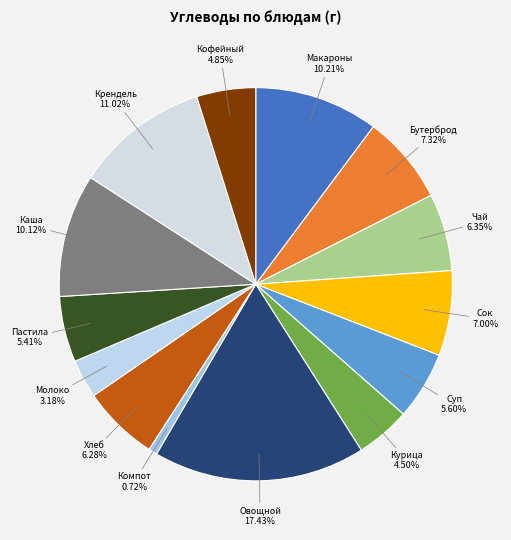

Which category has the biggest portion of the pie?

Овощной гарнир